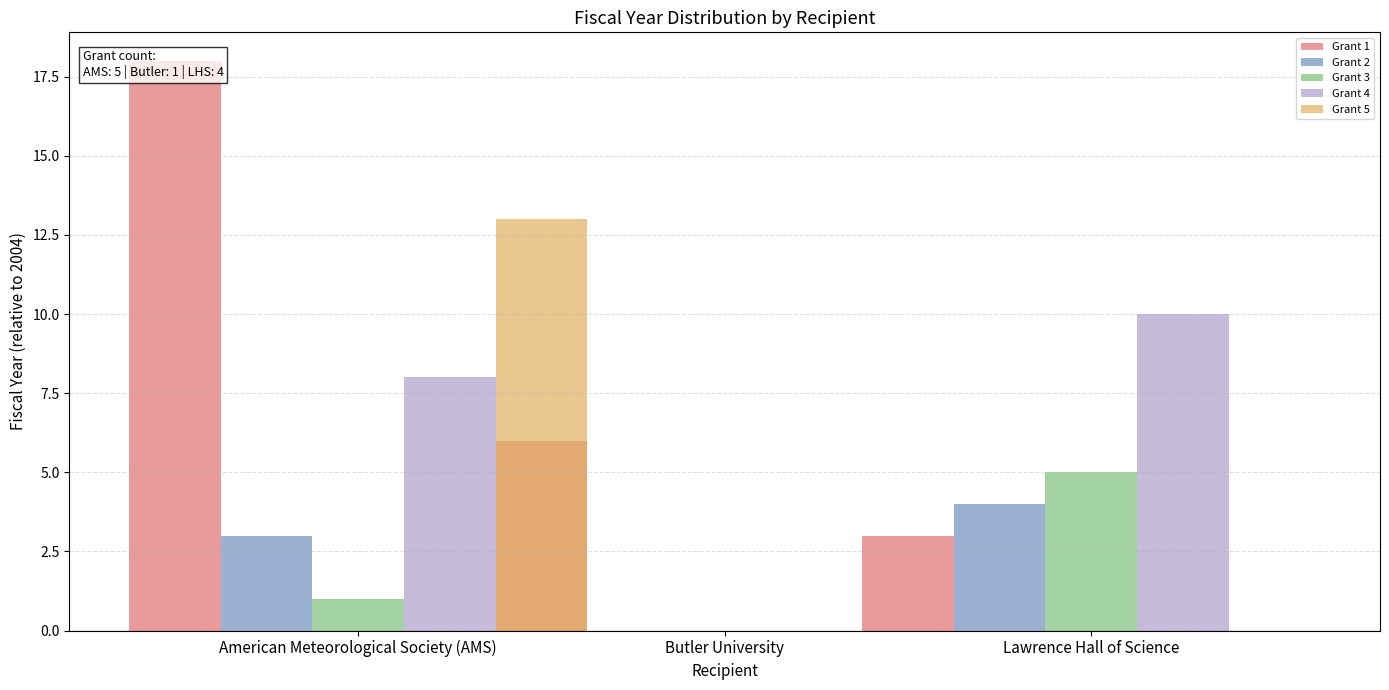

Rank the categories by Grant 2 value from lowest to highest.

Butler University, American Meteorological Society (AMS), Lawrence Hall of Science